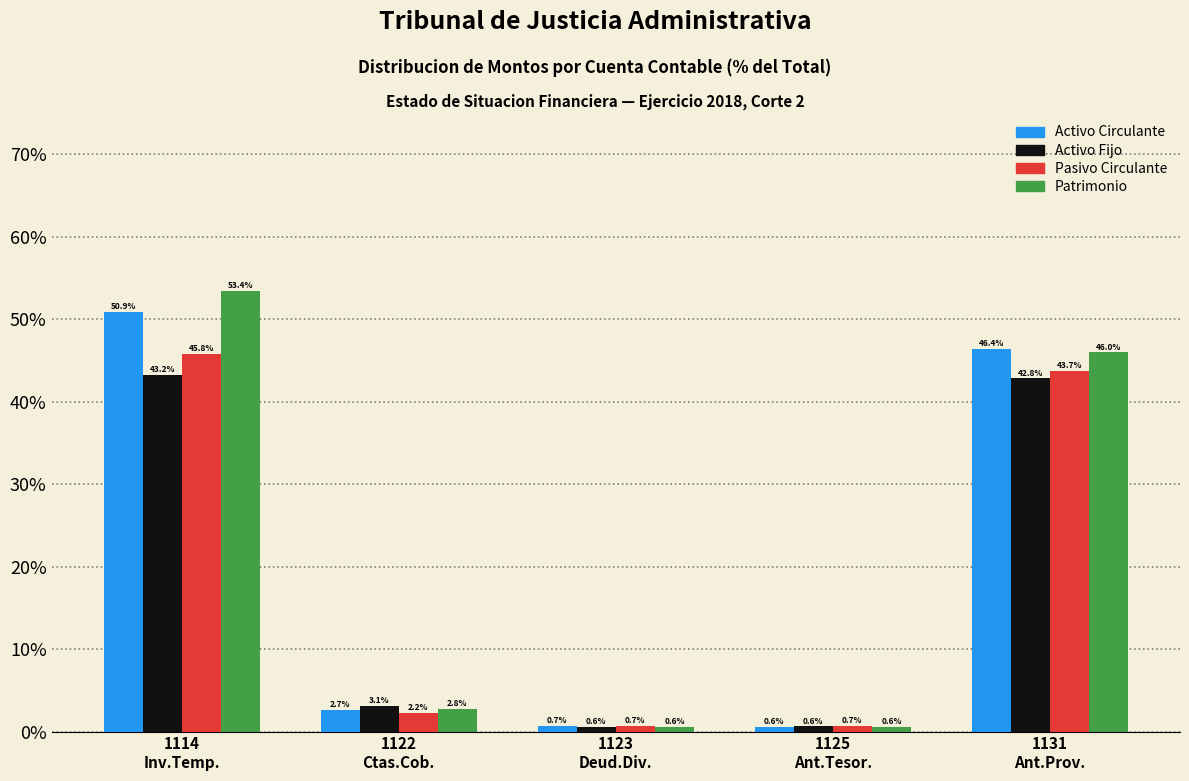

Reading left to right, list all the values displayed in this chart.

Activo Circulante: 50.9	2.7	0.7	0.6	46.4
Activo Fijo: 43.2	3.1	0.6	0.6	42.8
Pasivo Circulante: 45.8	2.2	0.7	0.7	43.7
Patrimonio: 53.4	2.8	0.6	0.6	46.0